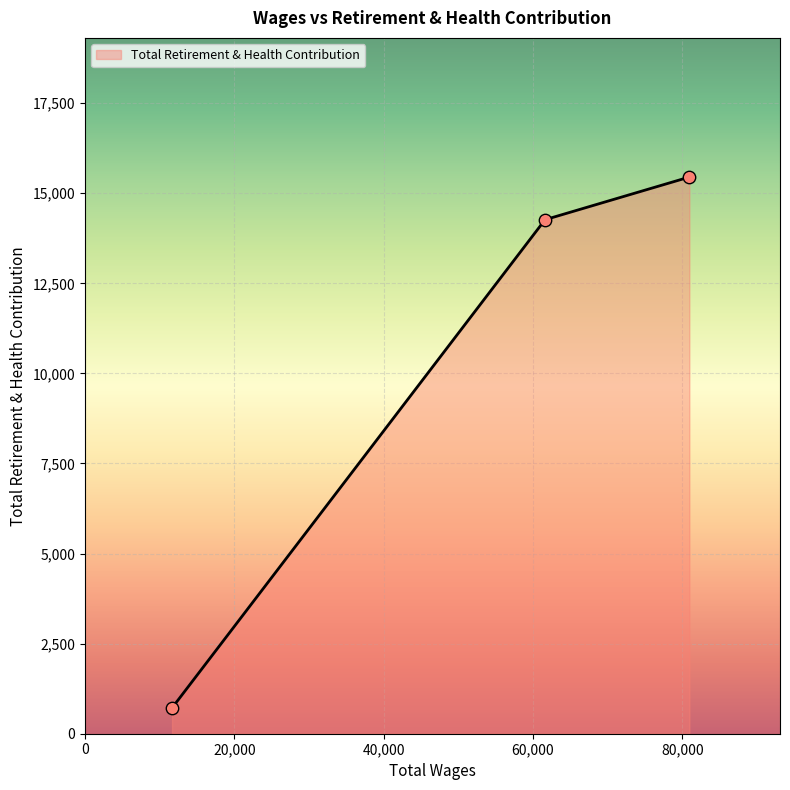

What is the minimum value shown in the chart?

716